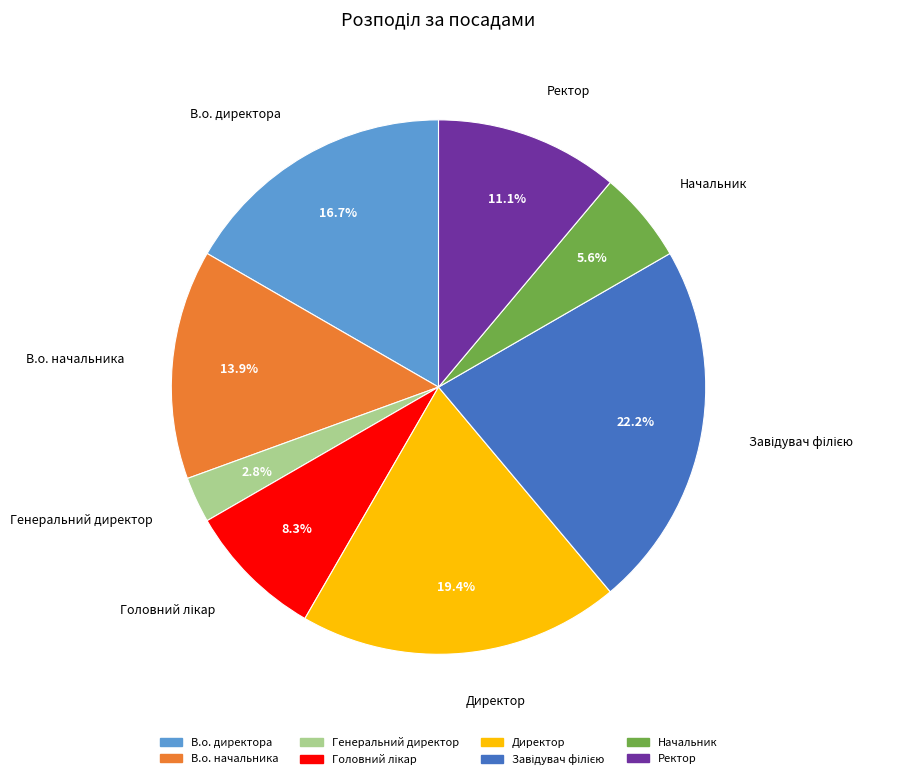

Do Директор and В.о. директора together represent more than half of the pie?

No